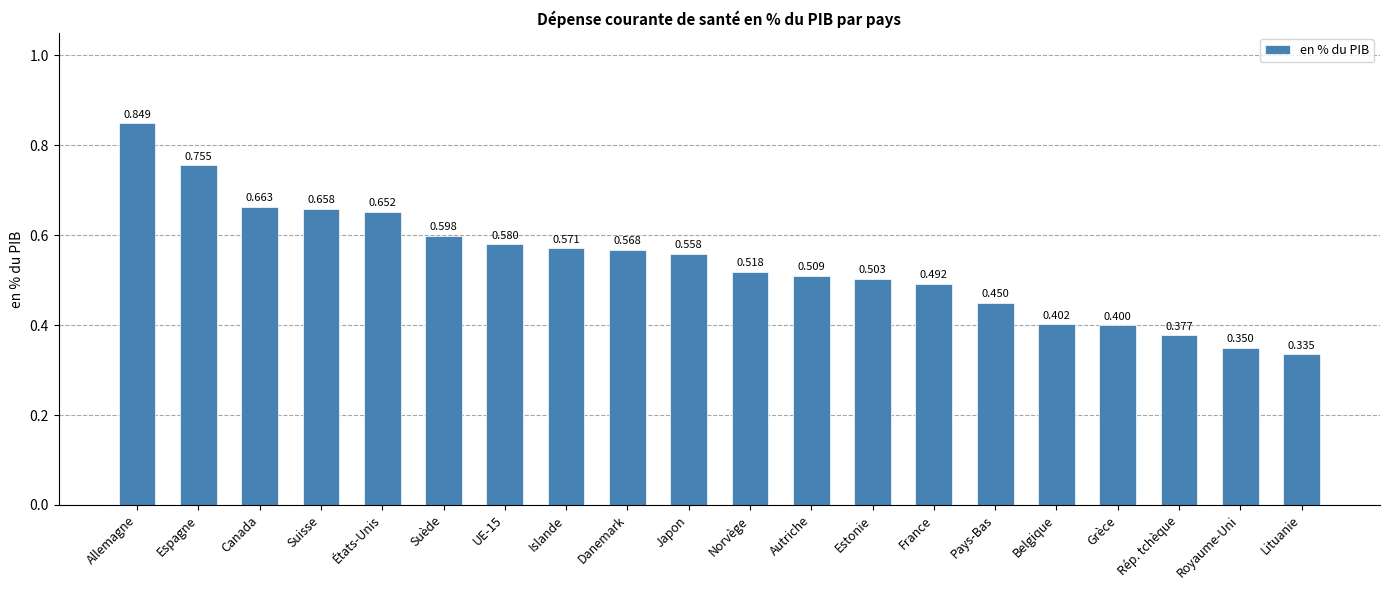

Where is the data nearest to the value 0?

Lituanie